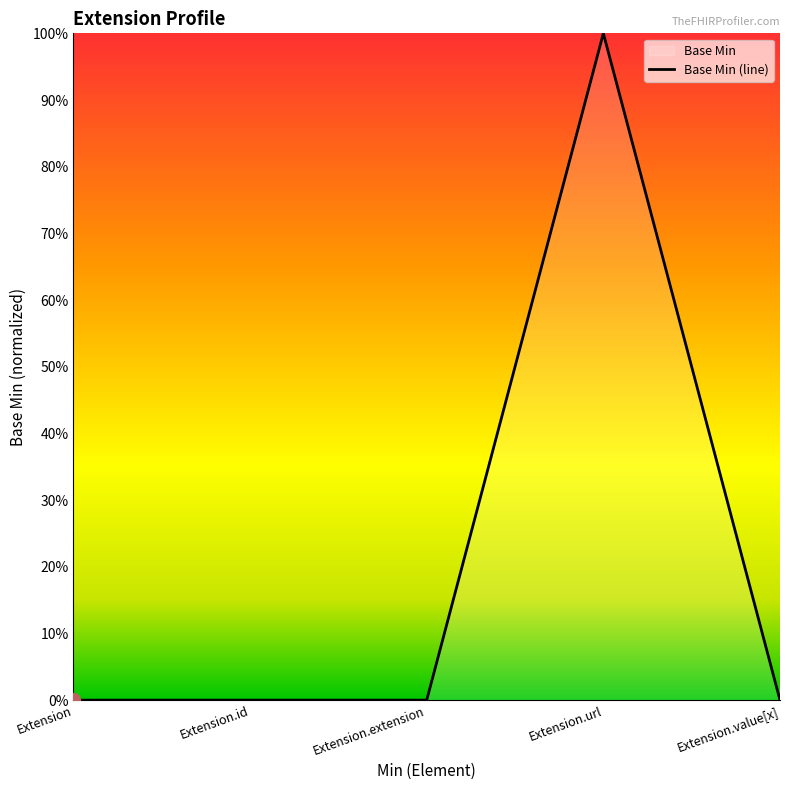

True or false: the data shows 0 at Extension.

True